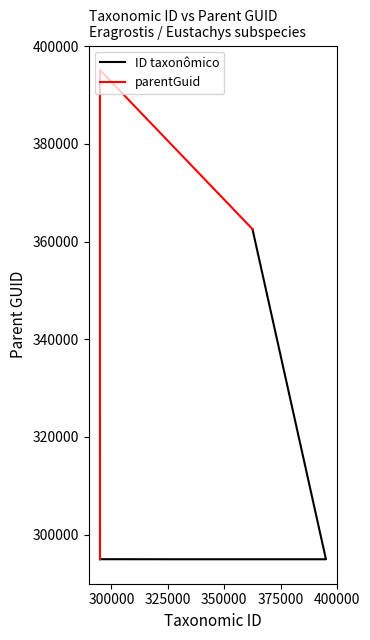

How many data points does each series have?

4